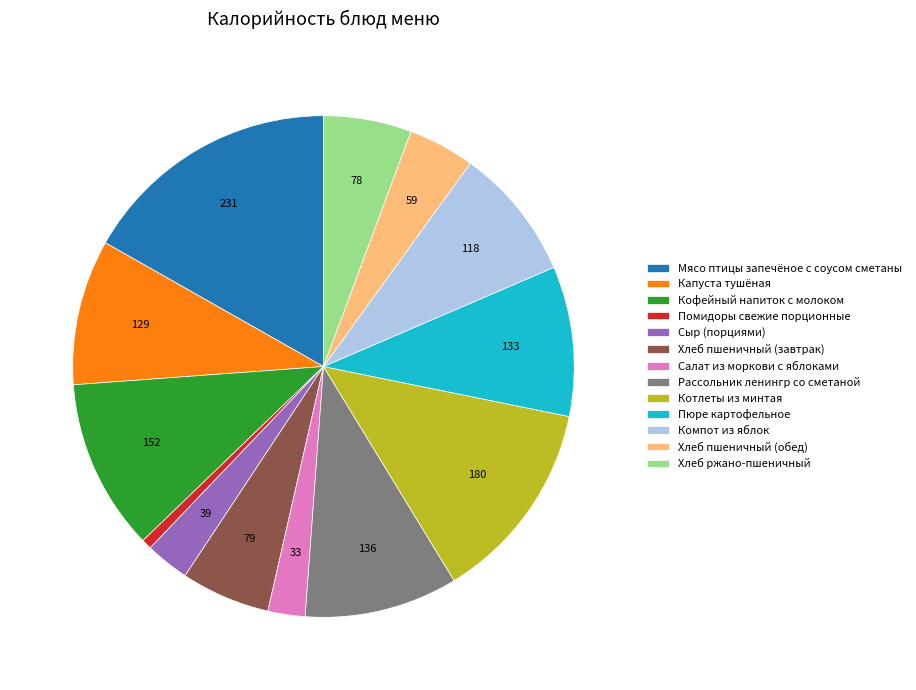

Which has a higher value, Помидоры свежие порционные or Салат из моркови с яблоками?

Салат из моркови с яблоками